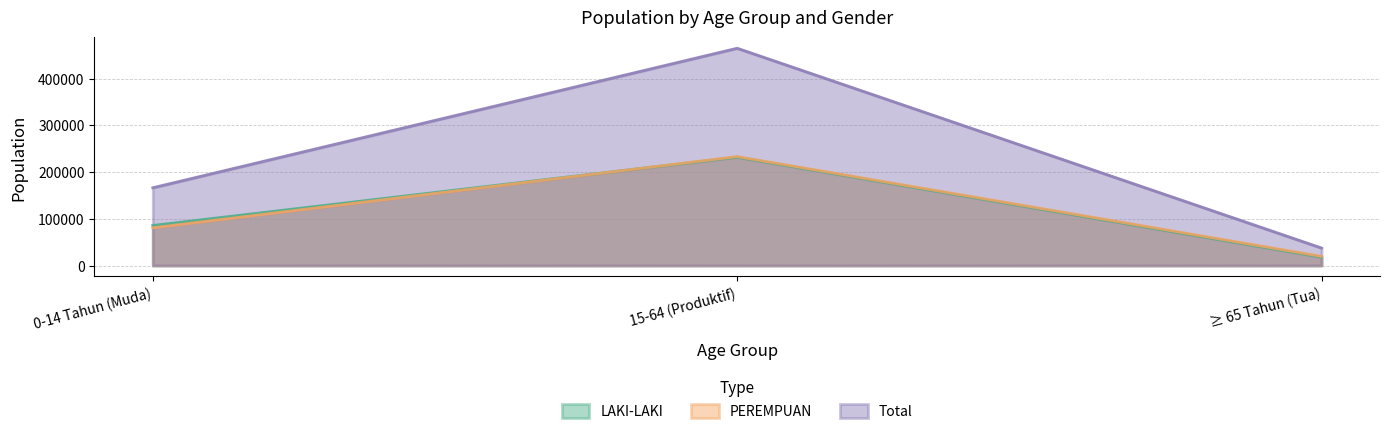

What is the lowest value of the PEREMPUAN series?

19539